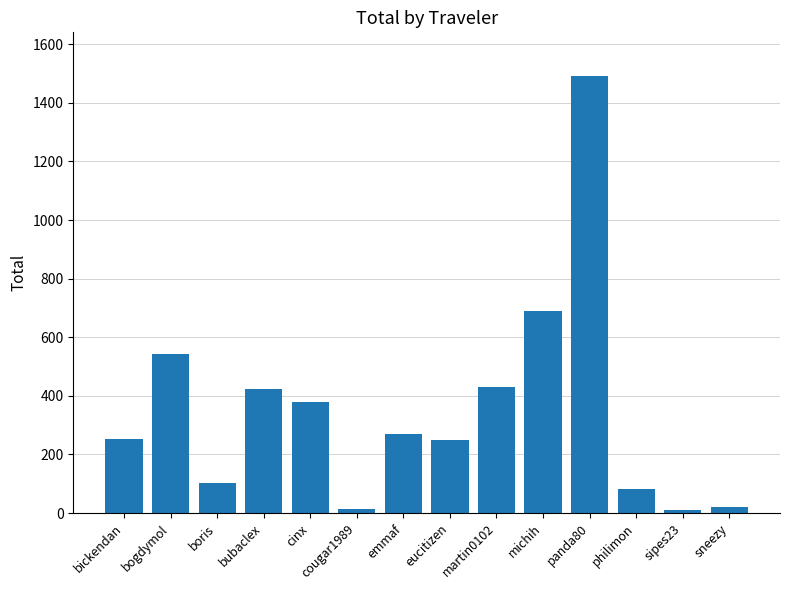

What is the label of the 3rd bar from the right?

philimon